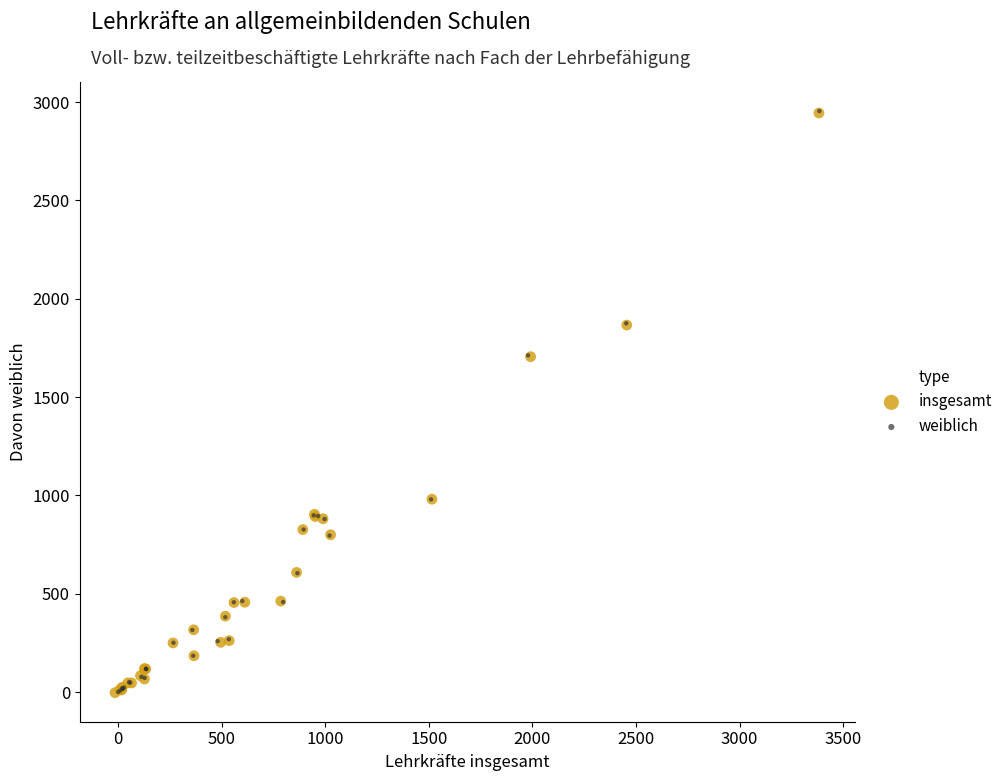

Which series has the widest spread of Y values?

weiblich